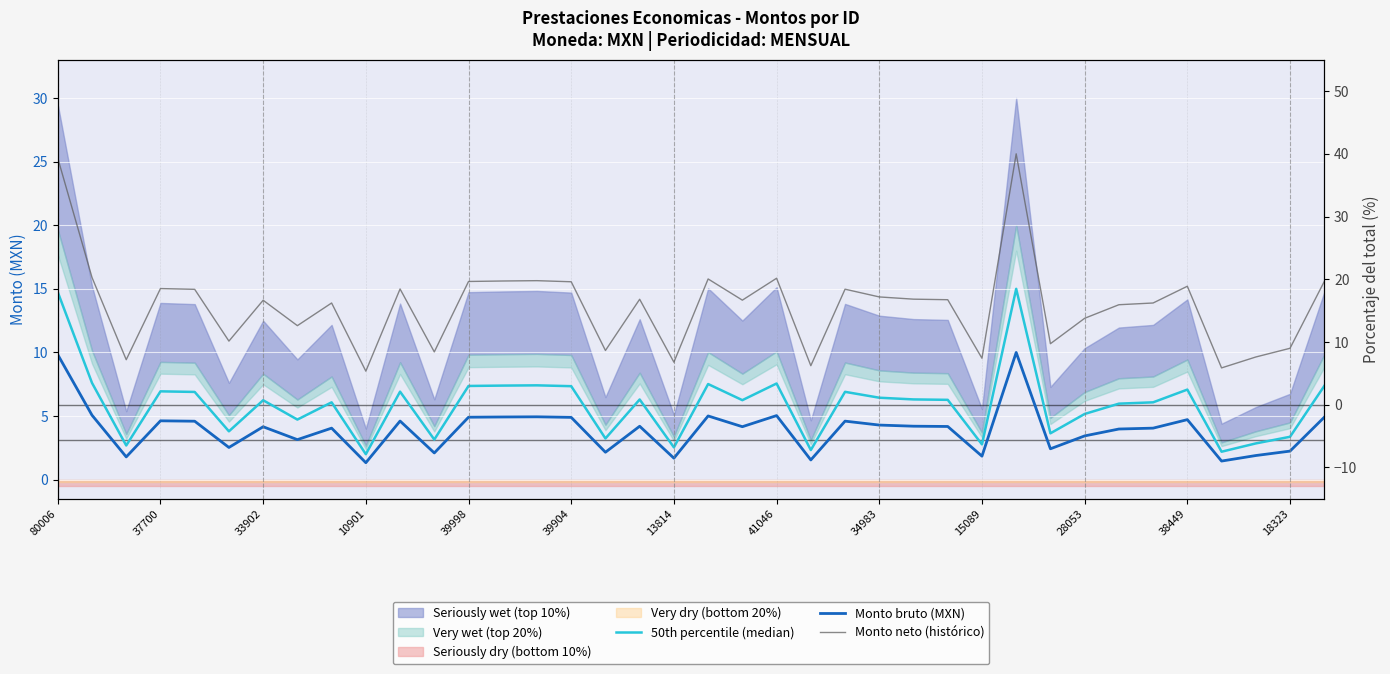

What is the difference between the maximum and minimum values in the 50th percentile (median) series?

13.0